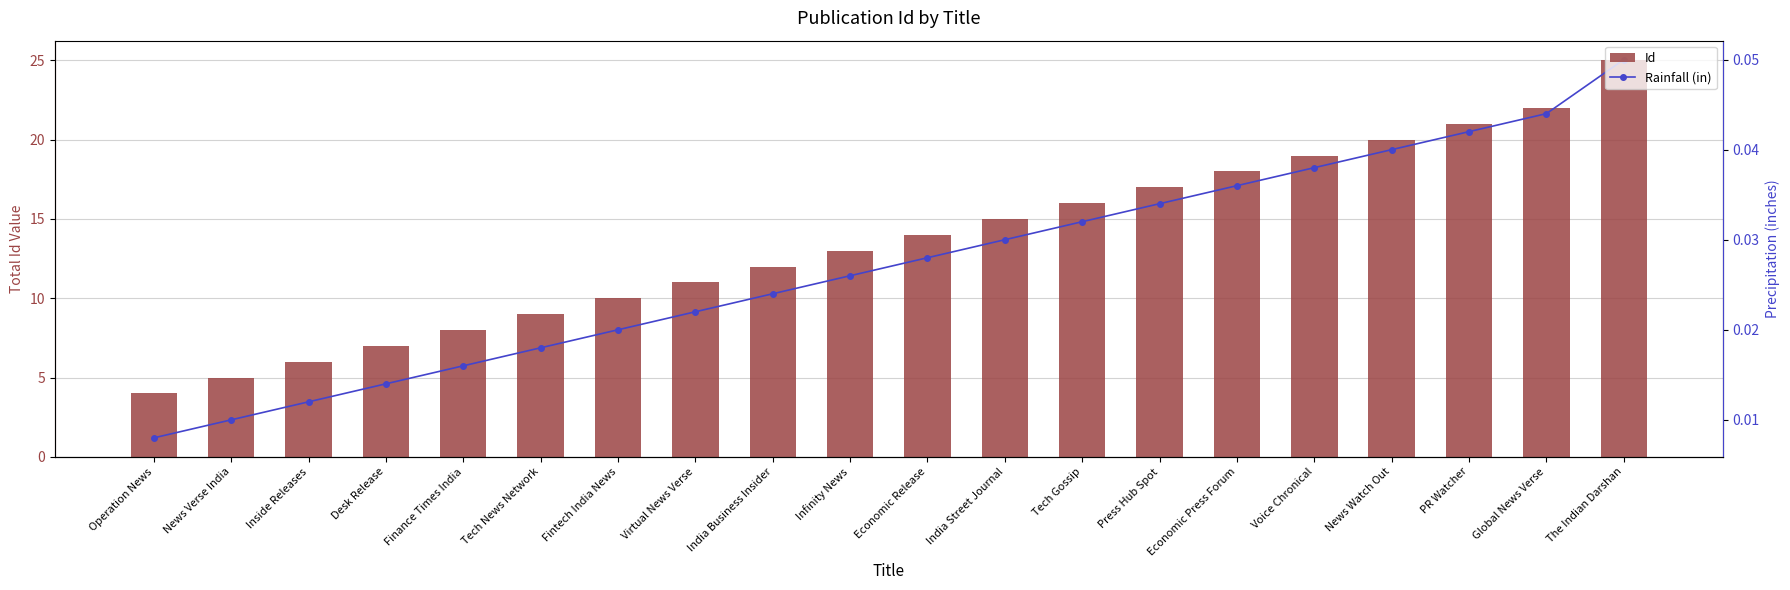

What are all the series names shown in the legend?

Id, Rainfall (in)